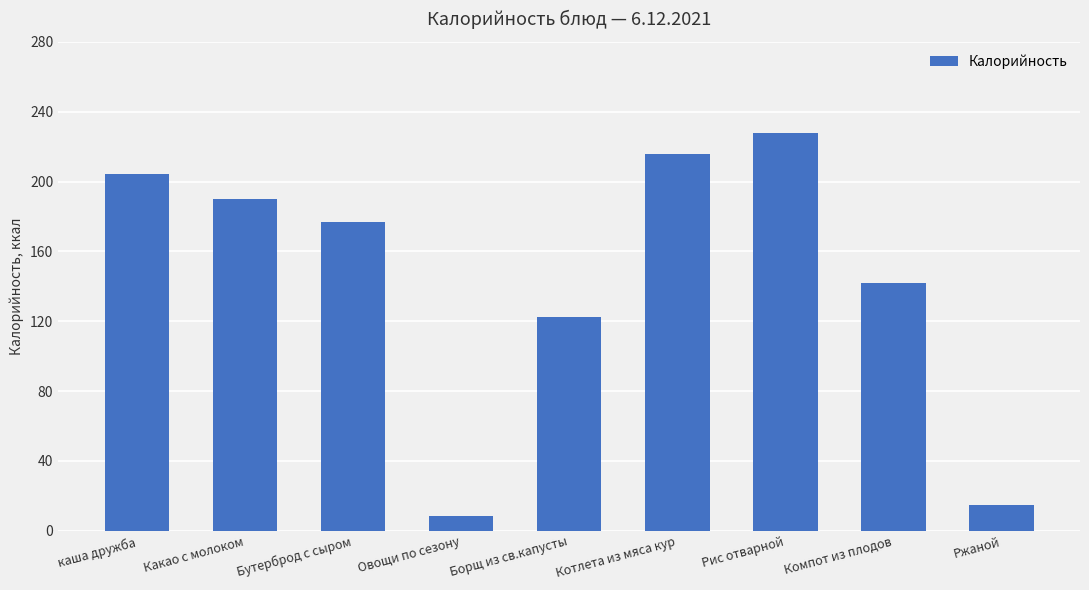

Between Ржаной and Какао с молоком, which is larger?

Какао с молоком